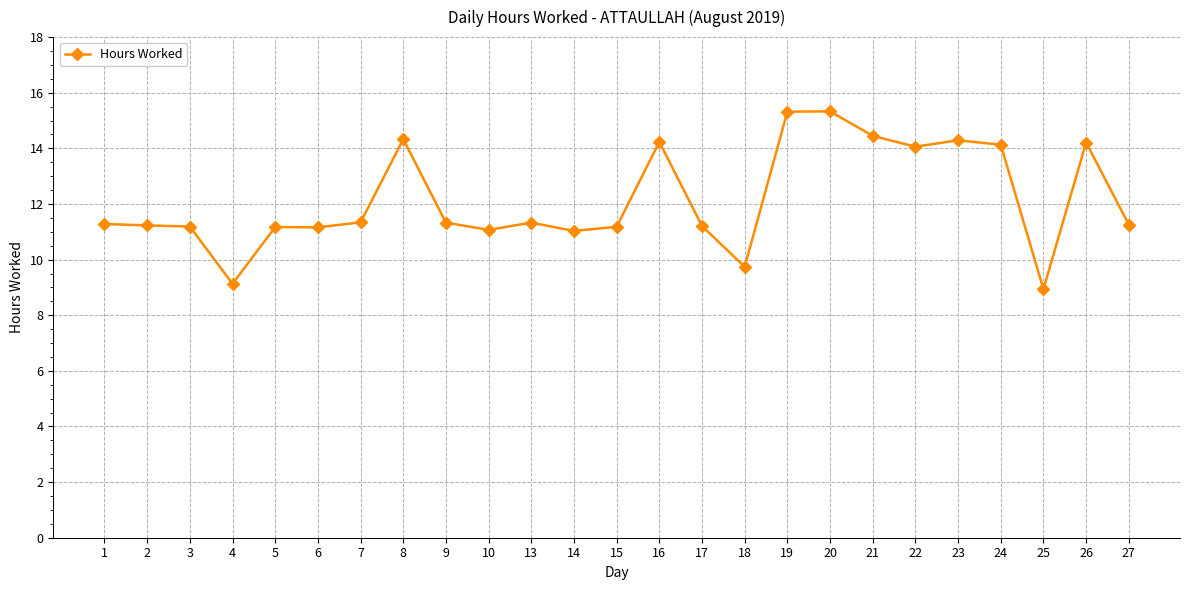

What is the value of the 24th point from the left?

14.2